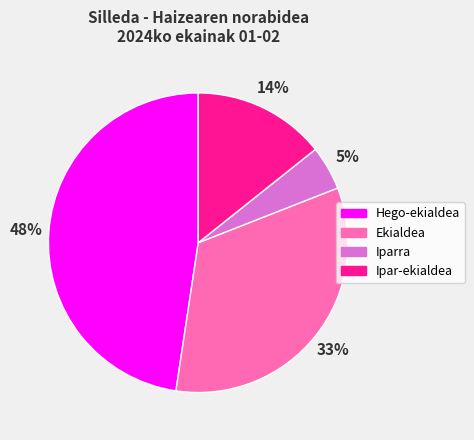

Does any single category account for the majority?

No